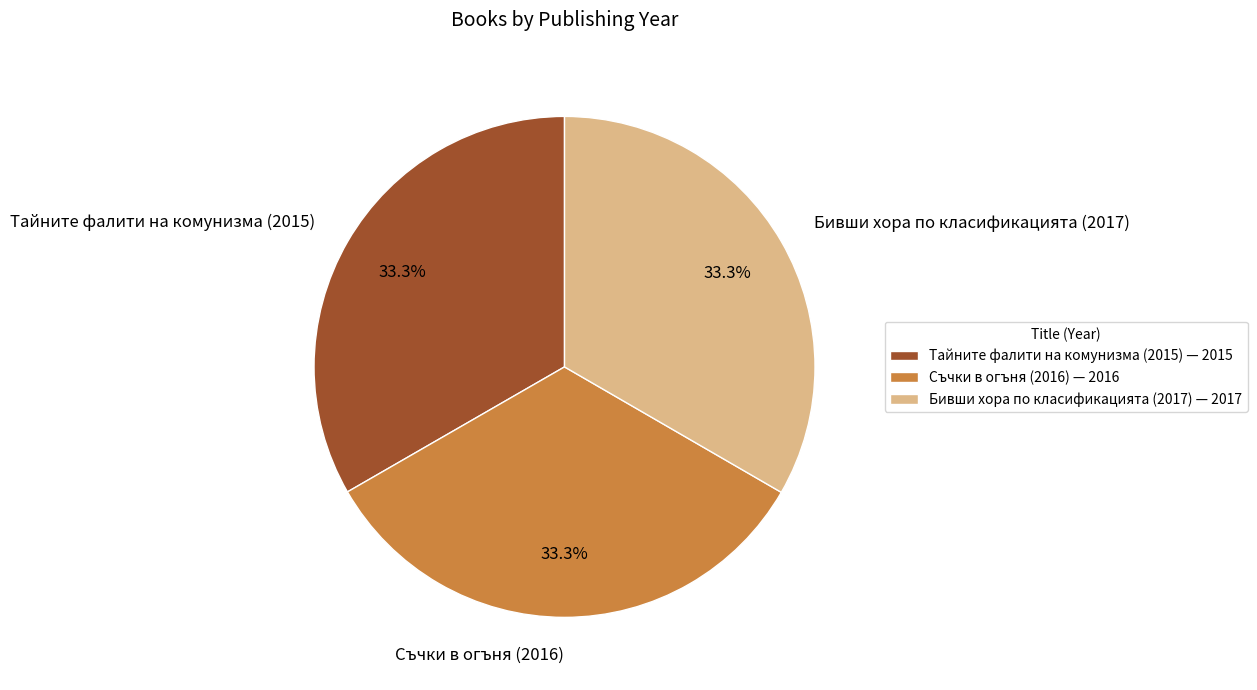

What is the ratio of the value at Тайните фалити на комунизма (2015) to the value at Бивши хора по класификацията (2017)?

1.0